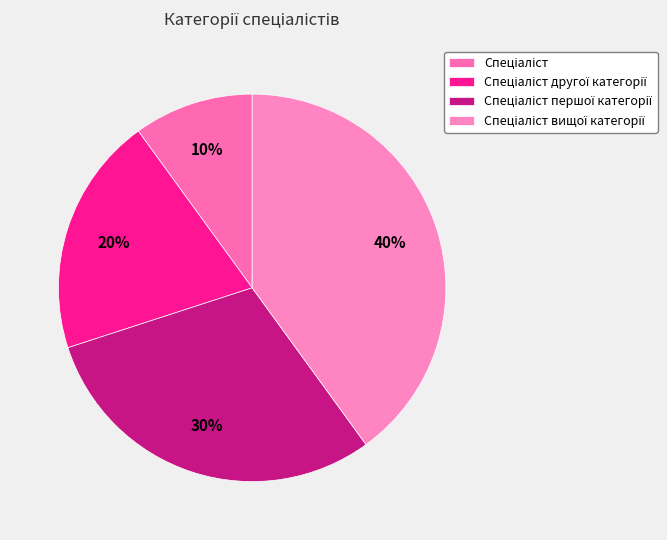

How many slices are in this pie chart?

4